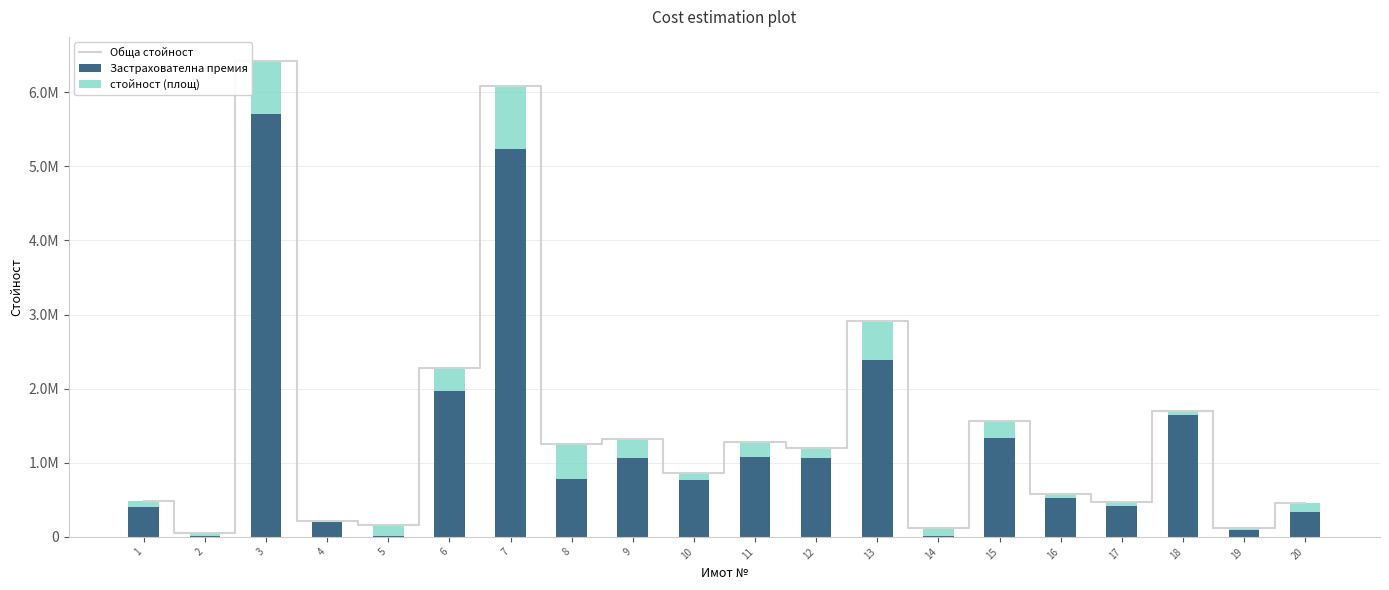

The value of стойност (площ) at 3 is 1292733.5. True or false?

False